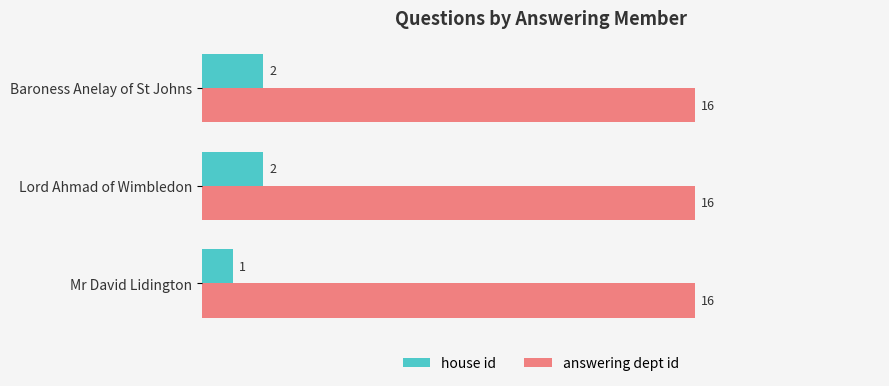

Between Mr David Lidington and Lord Ahmad of Wimbledon, which series saw the biggest shift?

house id